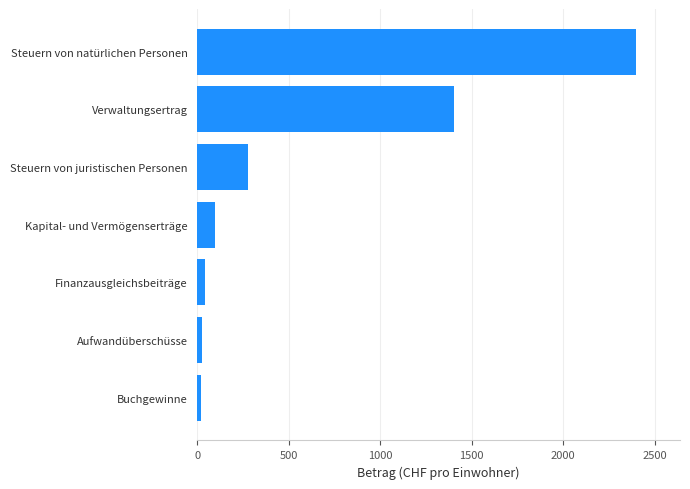

Which has a higher value, Steuern von juristischen Personen or Finanzausgleichsbeiträge?

Steuern von juristischen Personen